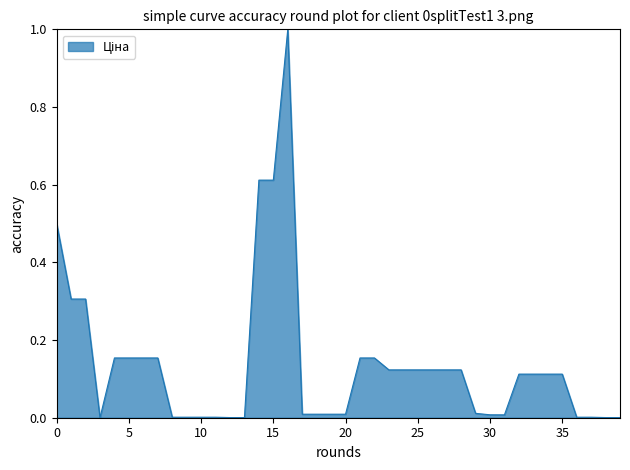

How many distinct data groups are displayed?

1